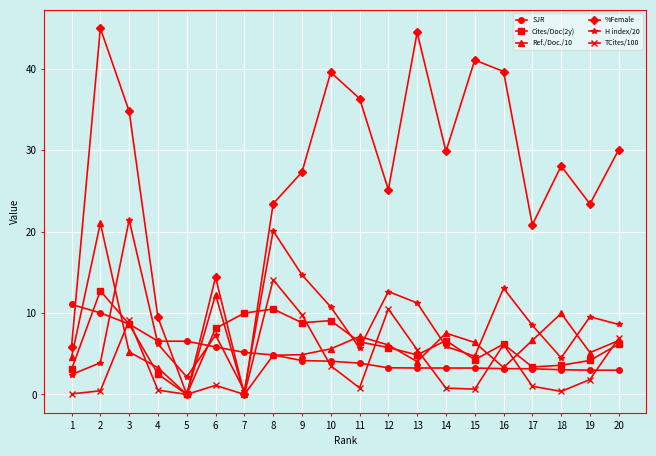

Which series has the widest spread of values?

%Female